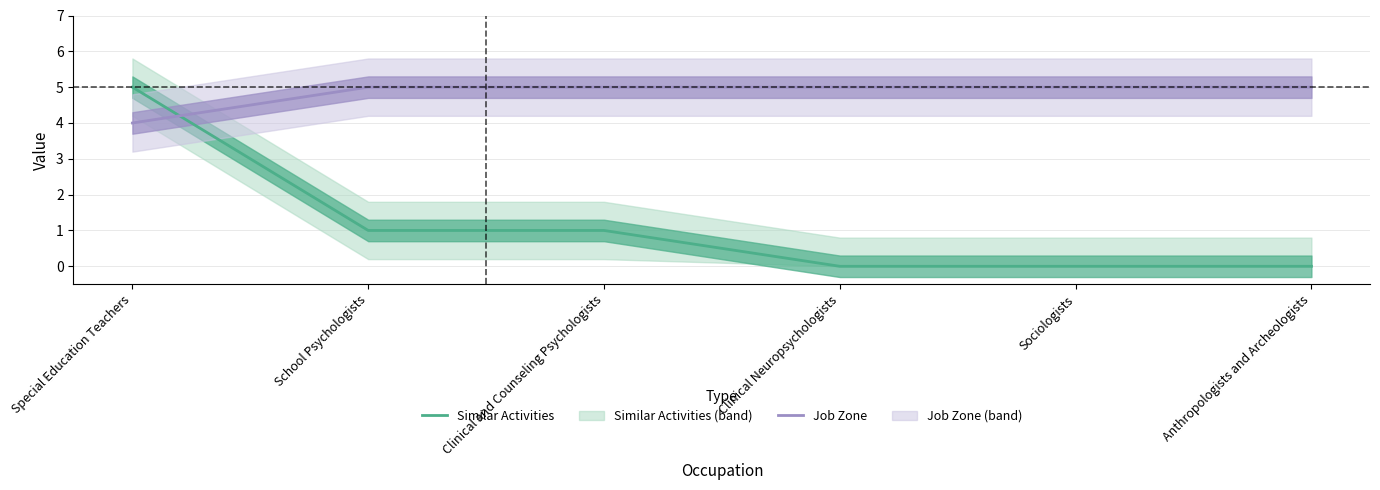

At which category does the chart reach its peak across all series?

Special Education Teachers